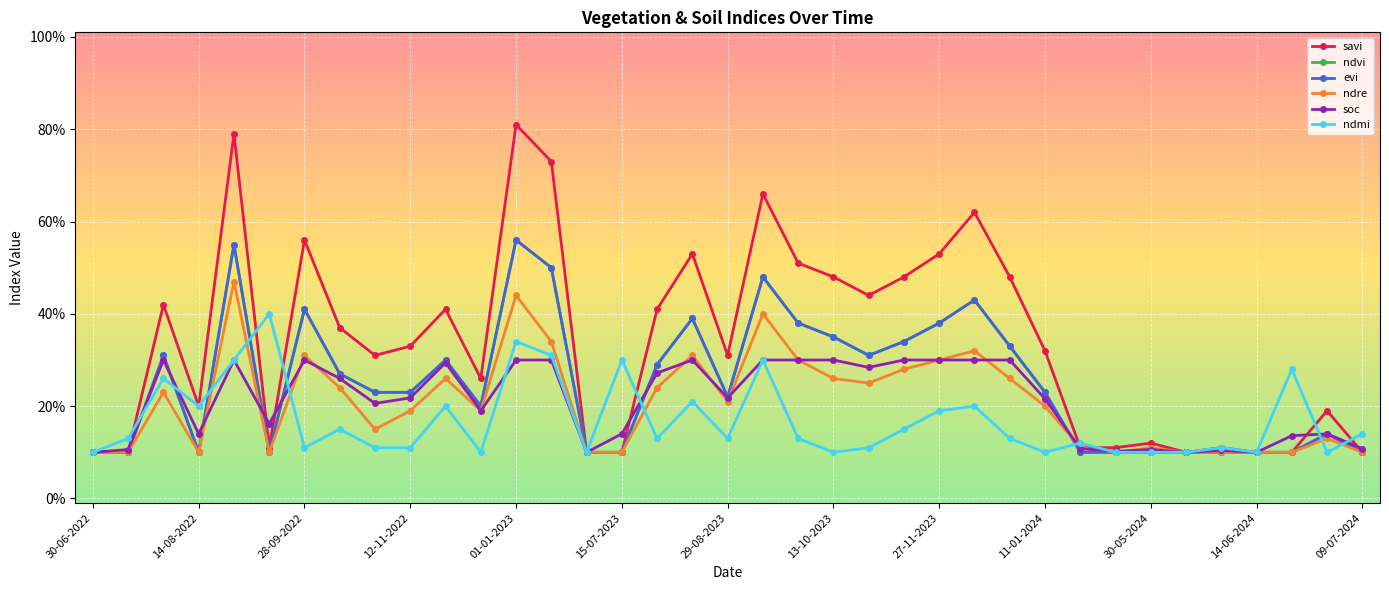

True or false: evi and savi intersect in this chart.

False